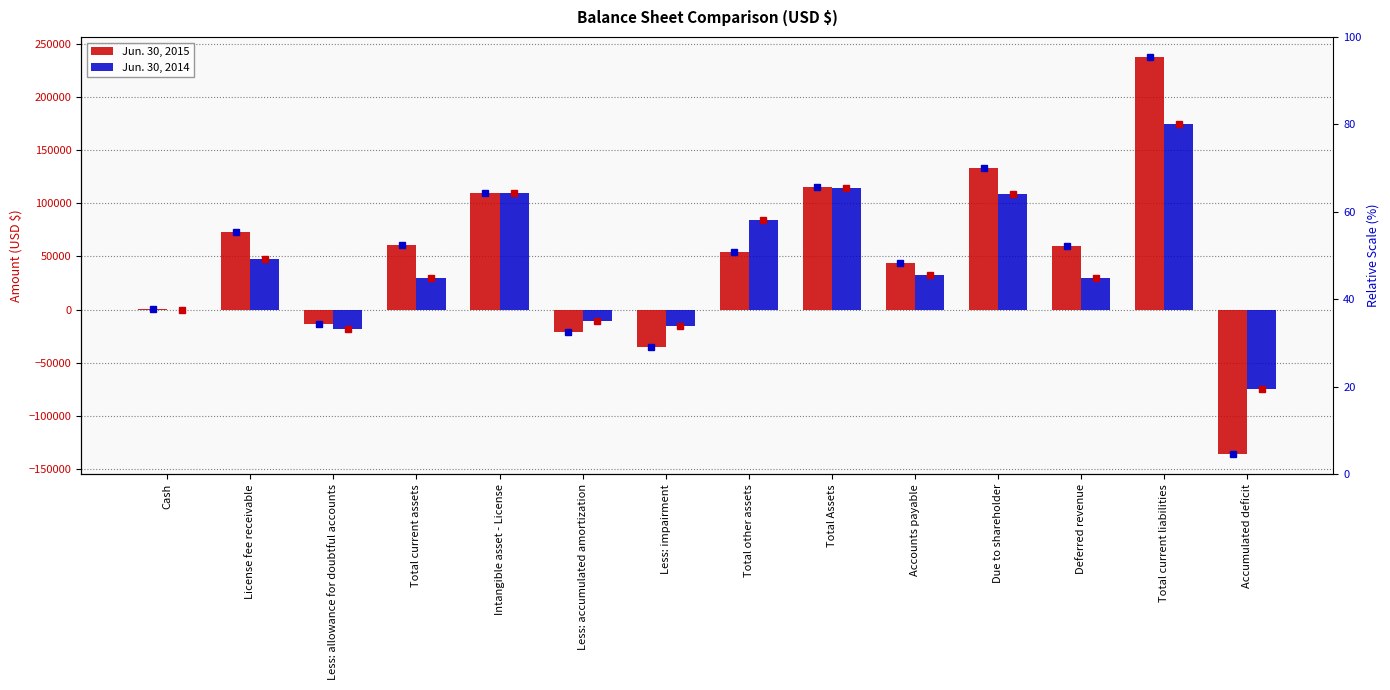

How many data points in Jun. 30, 2015 are above 60000?

6